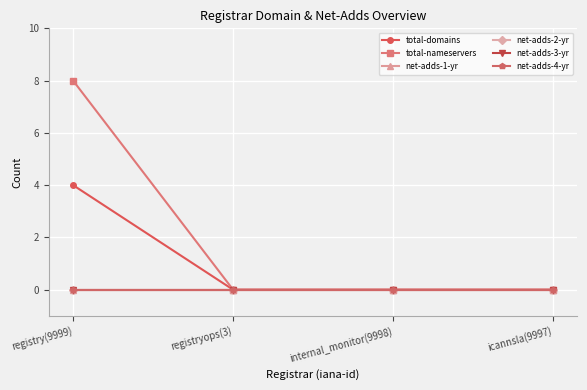

Reading left to right, transcribe all the data shown in this chart.

total-domains: 4	0	0	0
total-nameservers: 8	0	0	0
net-adds-1-yr: 0	0	0	0
net-adds-2-yr: 0	0	0	0
net-adds-3-yr: 0	0	0	0
net-adds-4-yr: 0	0	0	0